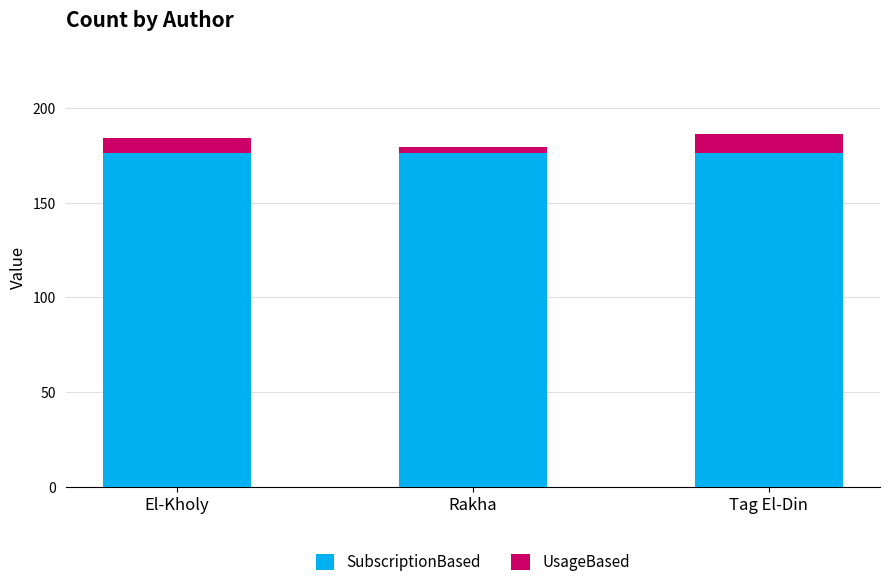

What is the sum of all SubscriptionBased values?

528